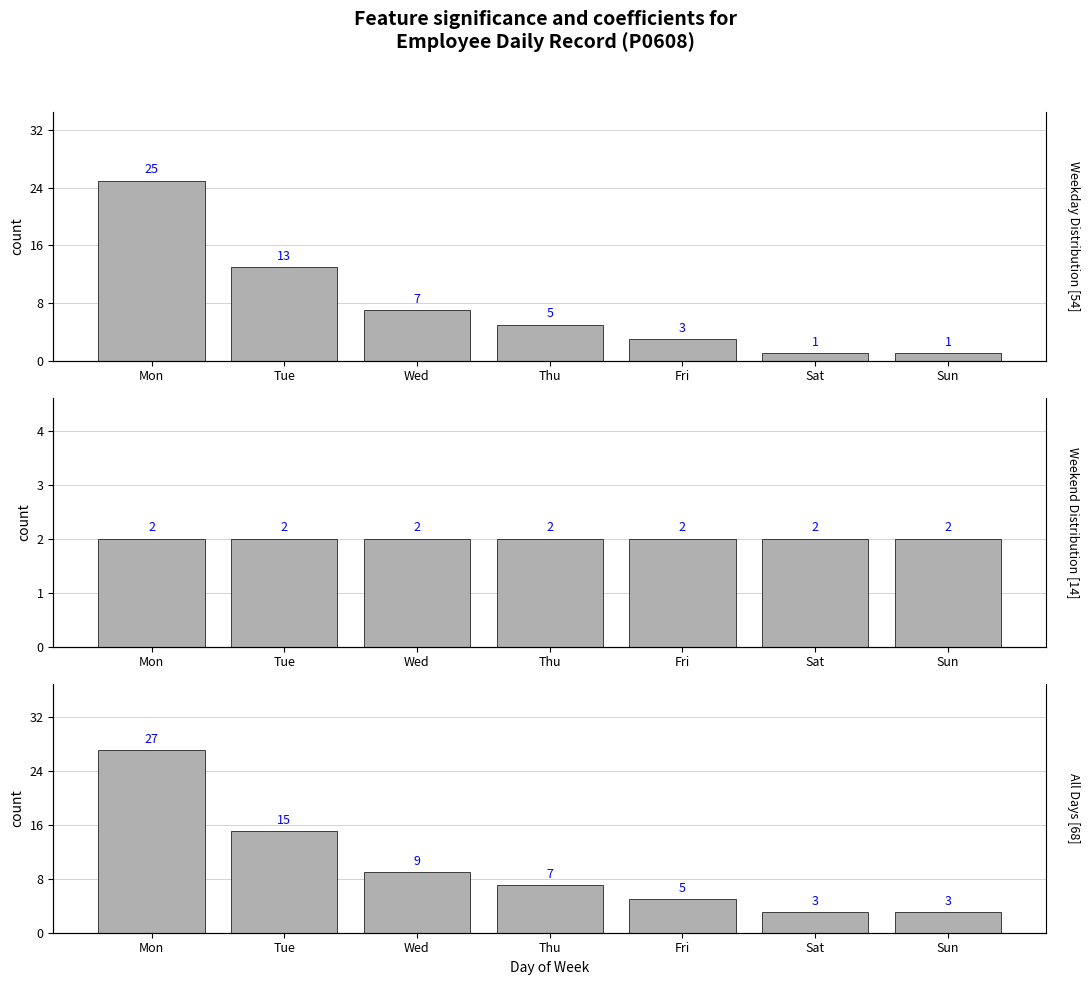

At how many categories does at least one series exceed 3?

5